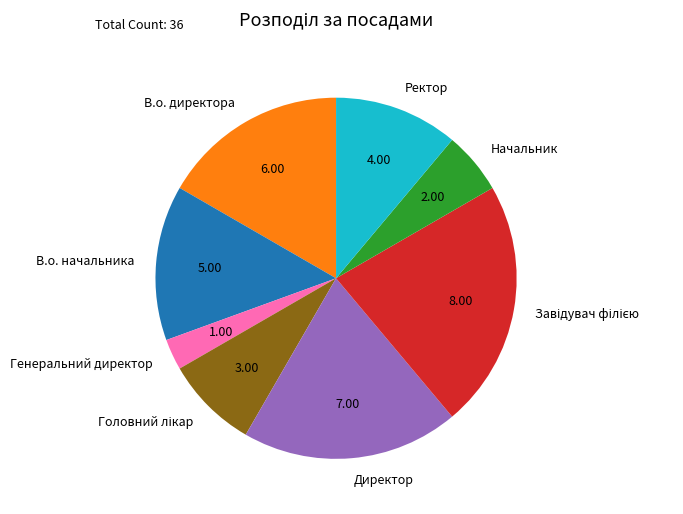

Which slice is the smallest?

Генеральний директор